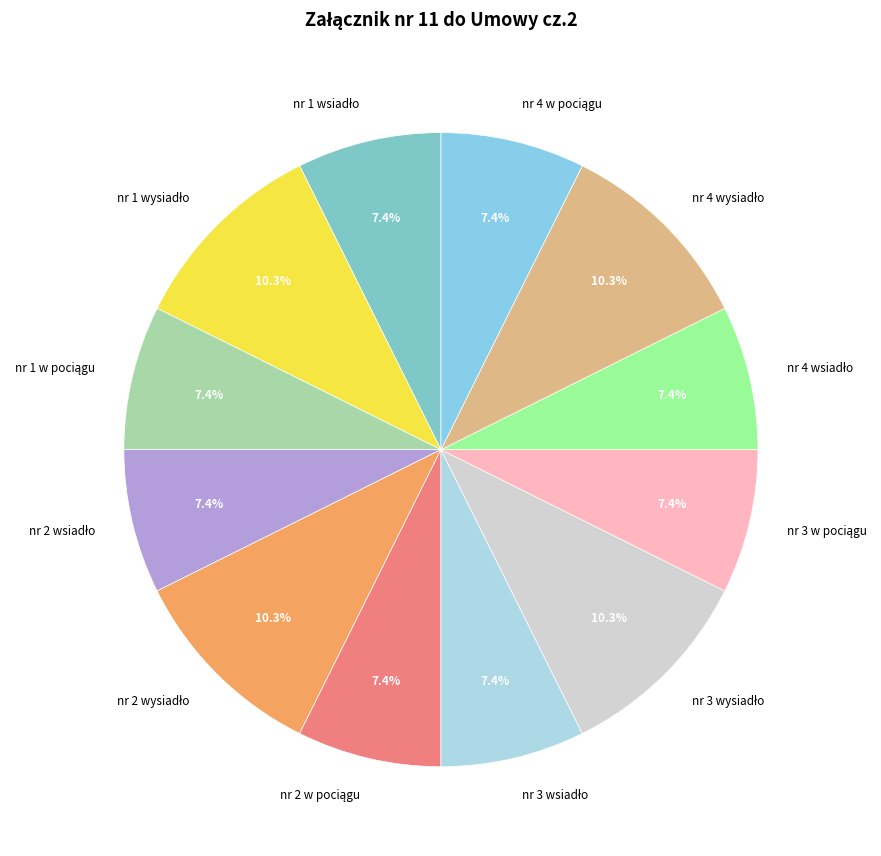

Is there any slice that represents more than half of the pie?

No